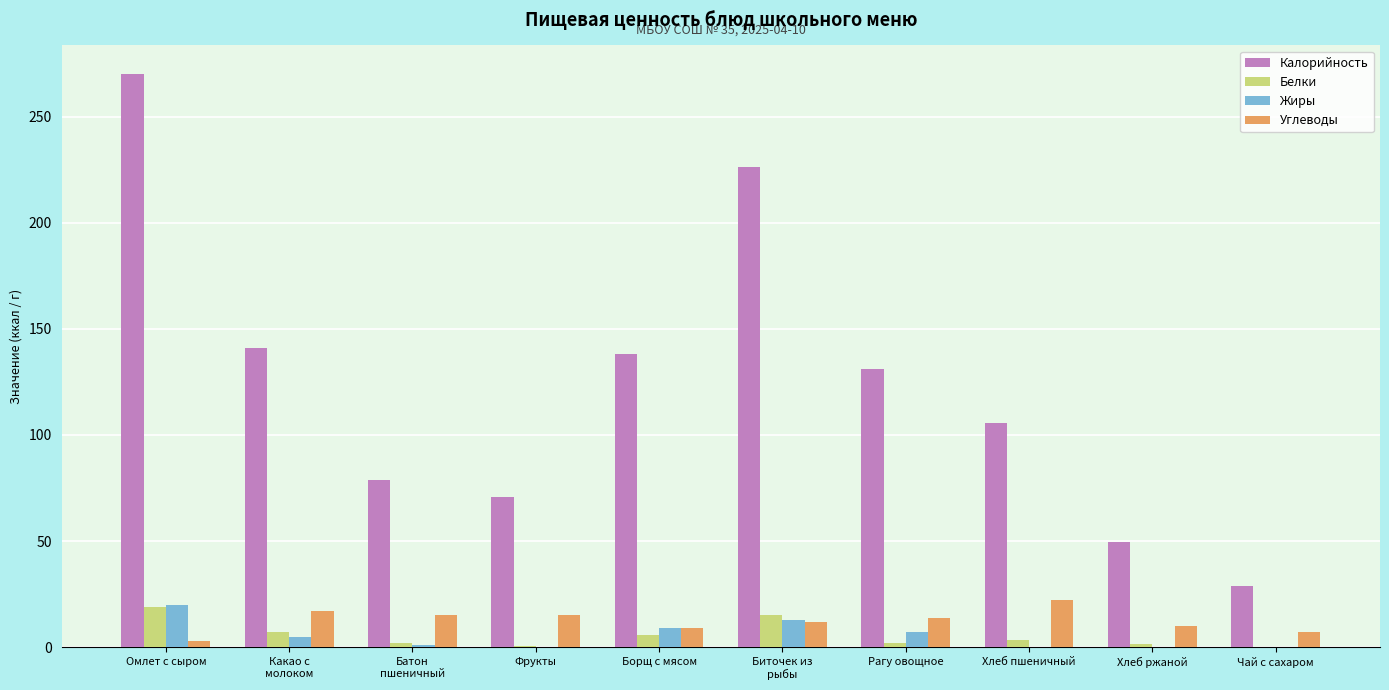

Which series changed the most between Биточек из
рыбы and Рагу овощное?

Калорийность